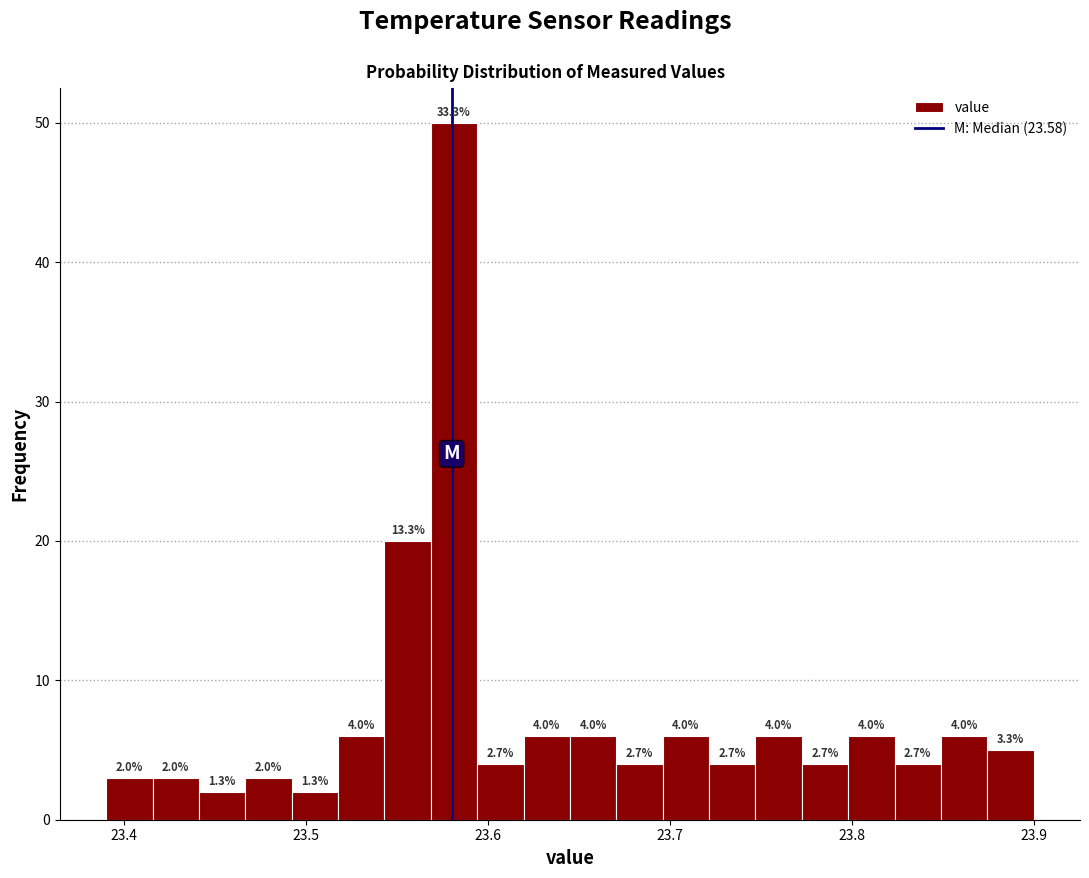

Read against the x-axis, roughly where is the centre of the tallest bar?

23.58